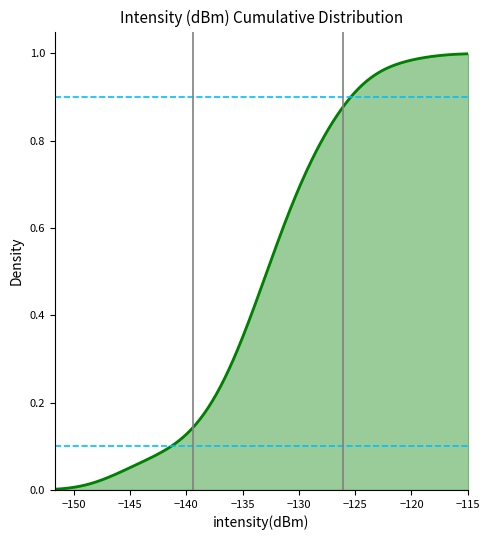

List the series in order of their overall mean, lowest first.

10th percentile, 90th percentile